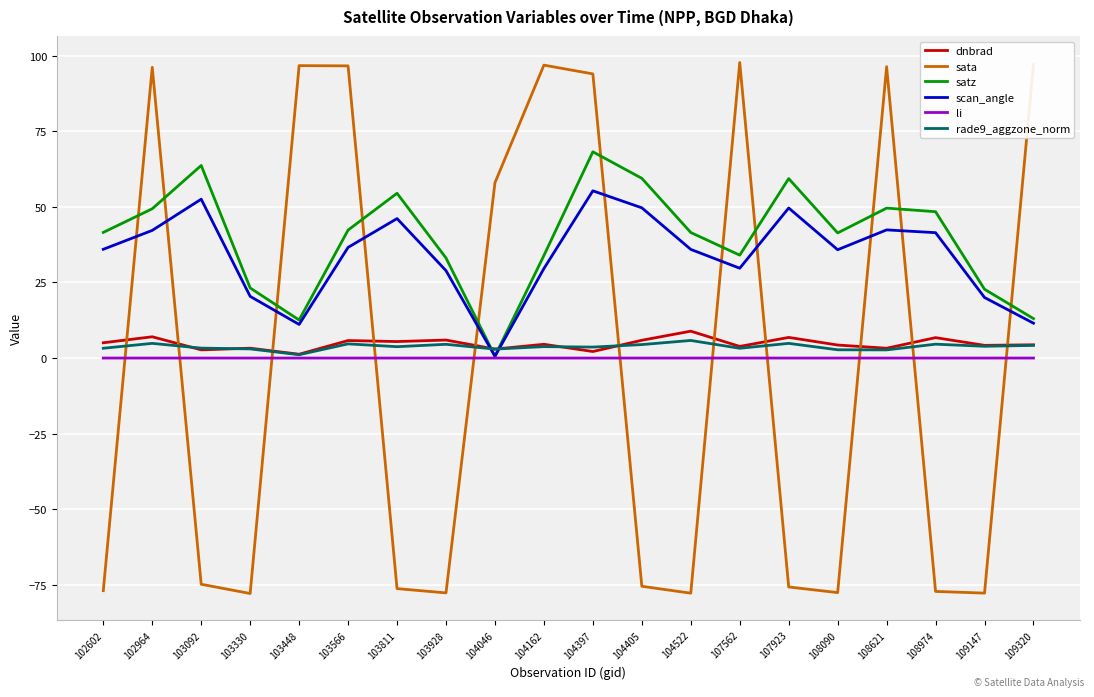

After their last crossing, which series has the higher values: scan_angle or sata?

sata